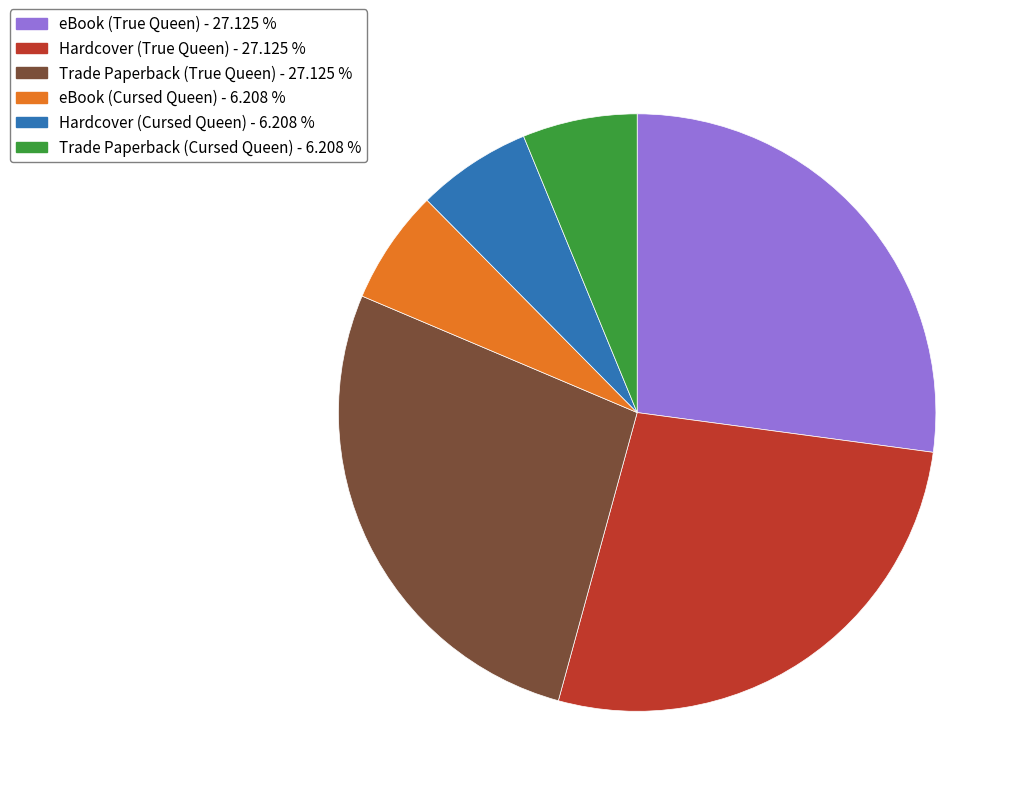

Is the sum of Hardcover (True Queen) - 27.125 % and eBook (True Queen) - 27.125 % greater than half?

Yes